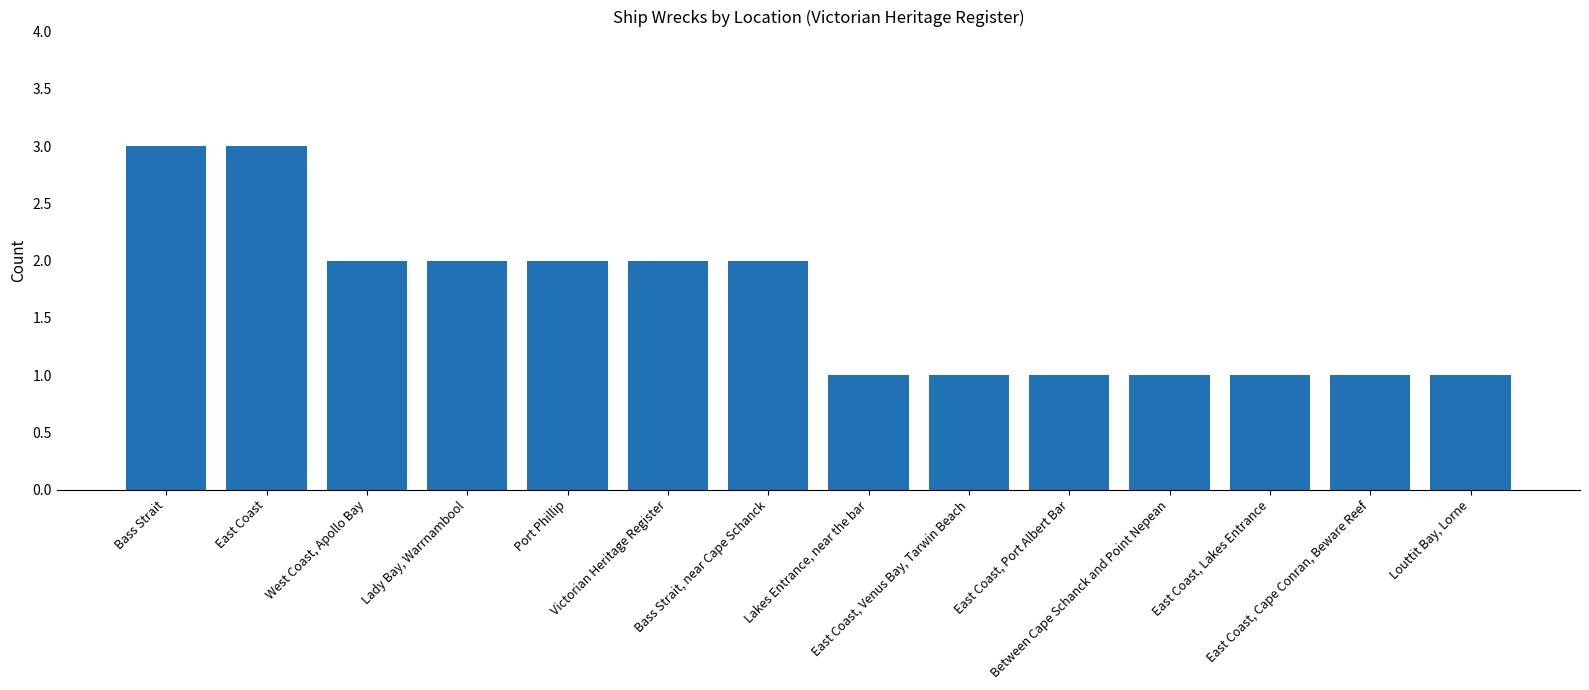

What is the value of the 10th bar from the left?

1